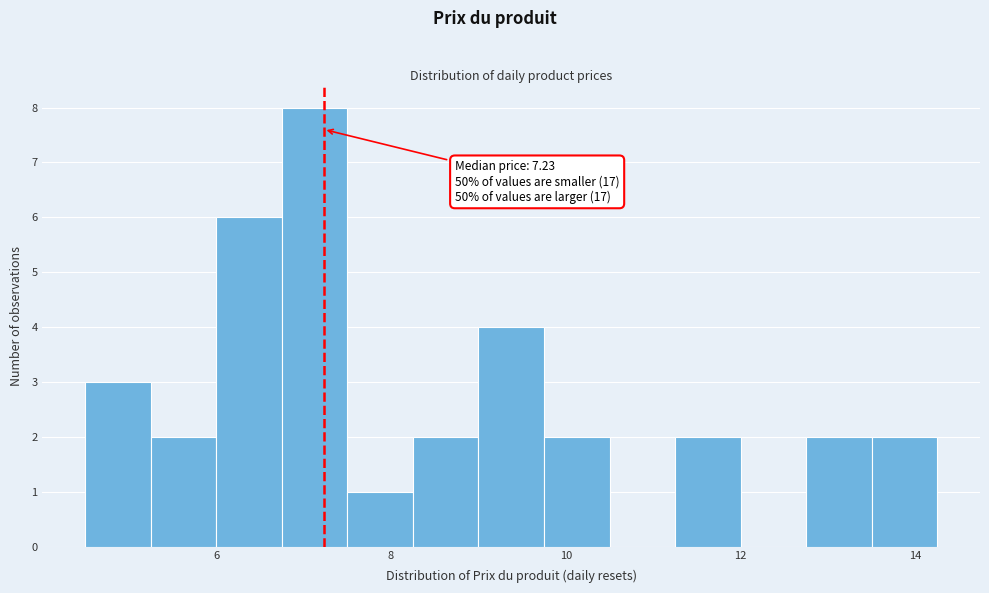

Read against the x-axis, roughly where is the centre of the tallest bar?

7.2